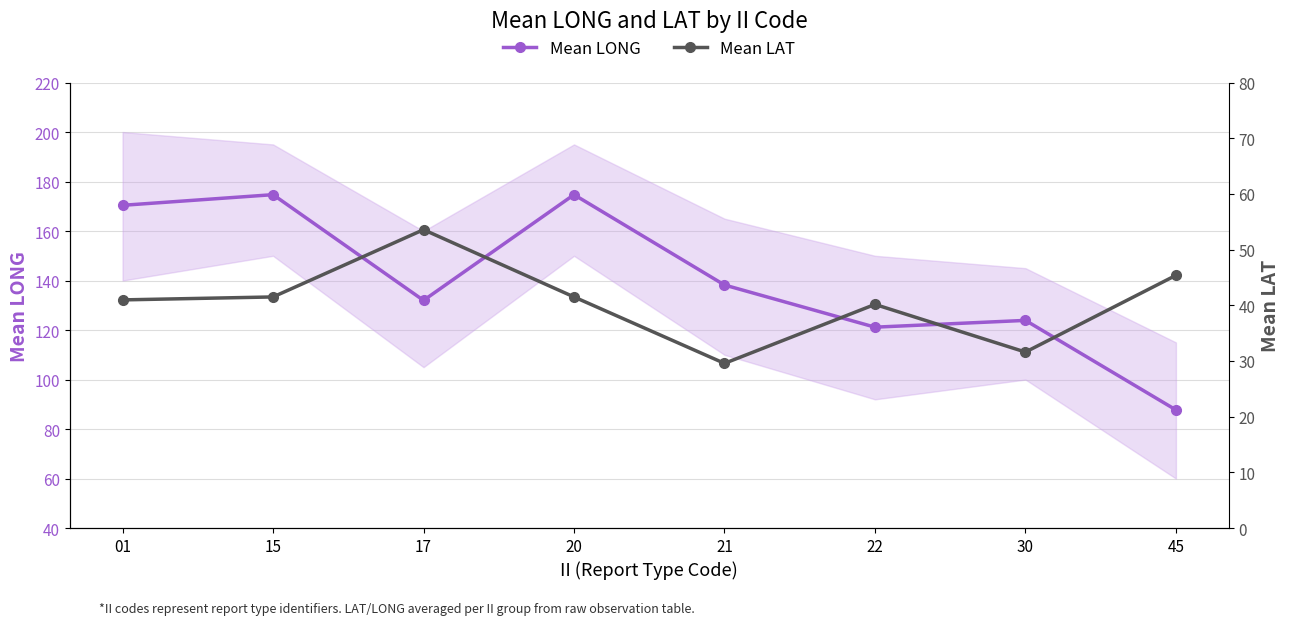

At 22, list the series in order from largest to smallest.

Mean LONG, Mean LAT